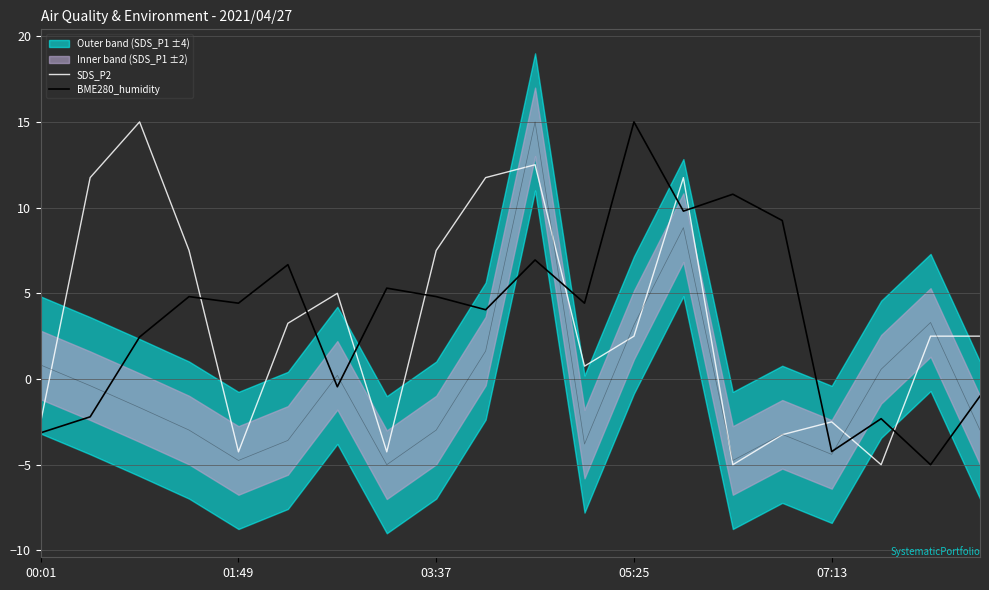

Where is BME280_humidity nearest to the value 4?

9